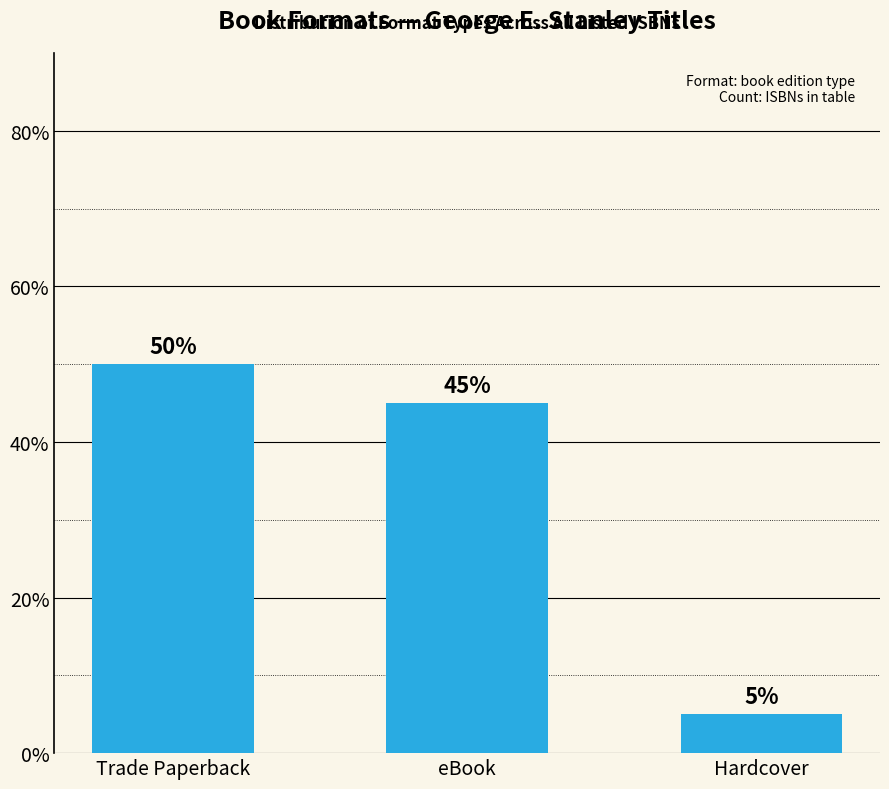

What is the maximum value shown in the chart?

50